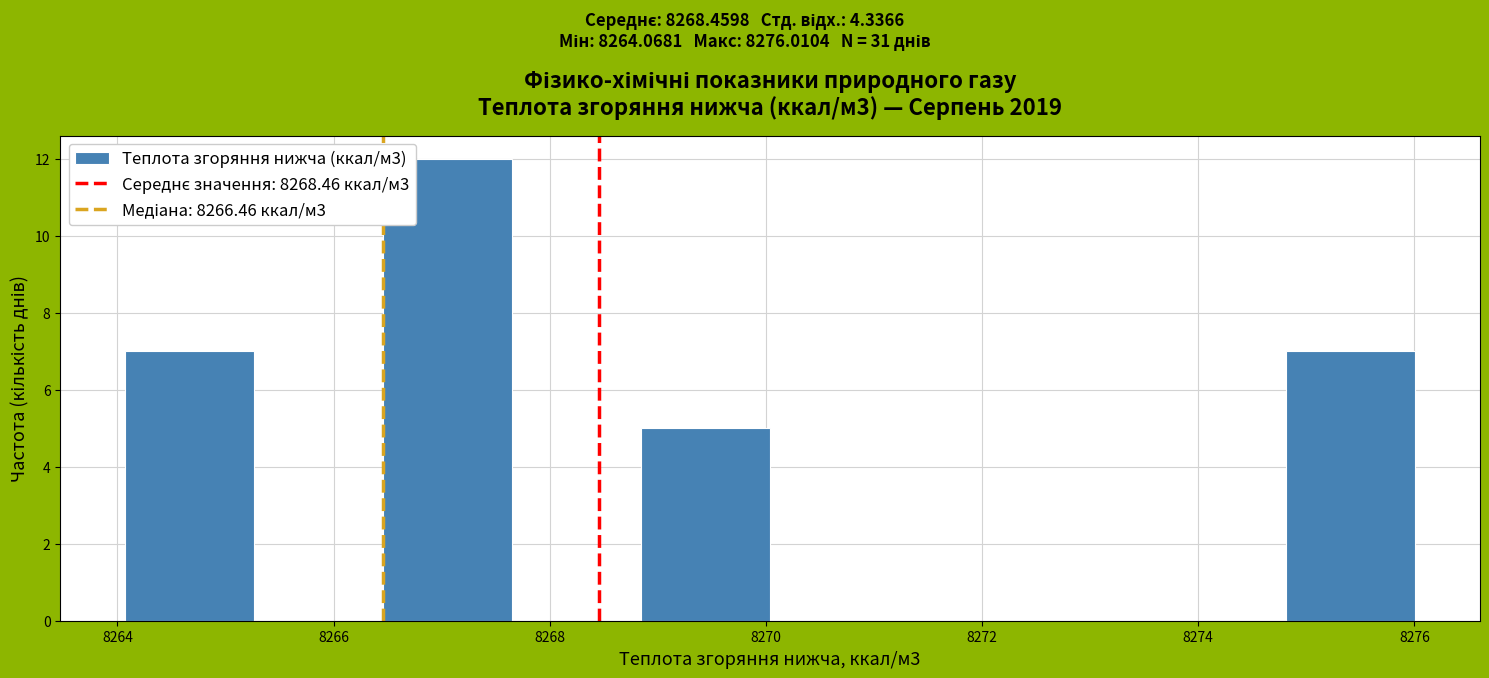

Reading left to right, transcribe this chart: for each bar, give the range it covers on the x-axis and its height. Neither the bar edges nor the heights are printed on the chart, so give them approximately, as read against the axes.

8264.0 to 8265.2: 7
8265.2 to 8266.4: 0
8266.4 to 8267.6: 12
8267.6 to 8268.8: 0
8268.8 to 8270.0: 5
8270.0 to 8271.2: 0
8271.2 to 8272.4: 0
8272.4 to 8273.6: 0
8273.6 to 8274.8: 0
8274.8 to 8276.0: 7